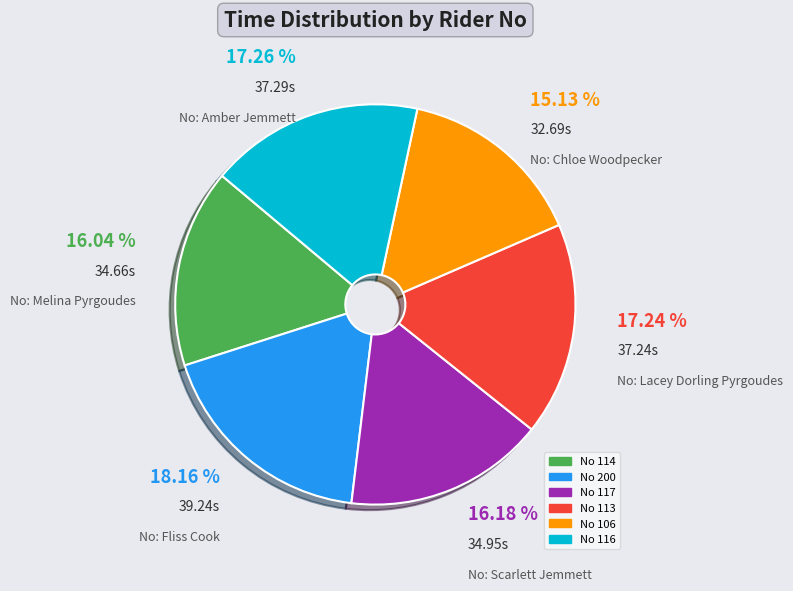

Does any single category account for the majority?

No